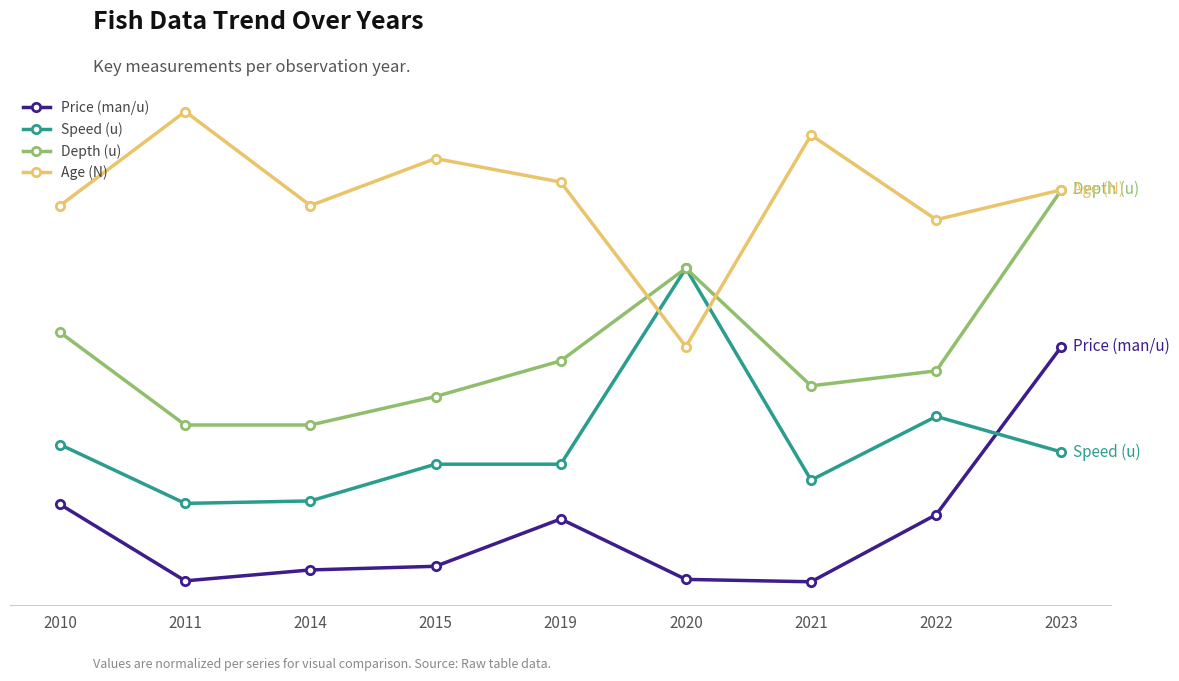

List the labels in order of Price (man/u) value, smallest first.

2021, 2011, 2020, 2014, 2015, 2019, 2022, 2010, 2023